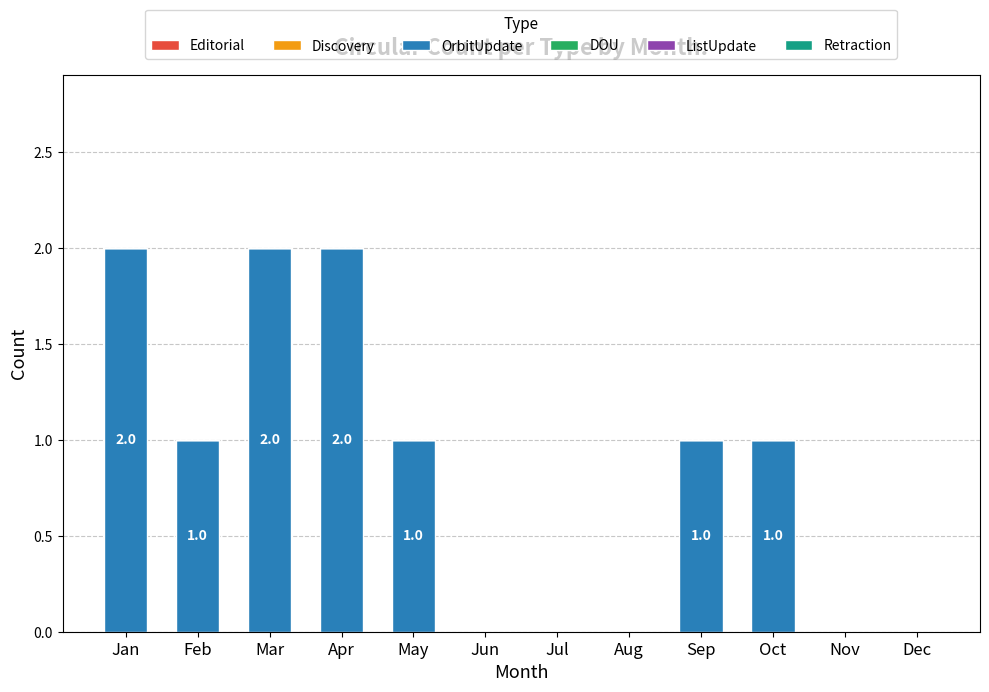

Reading left to right, extract all data points from this chart.

Jan=2	Feb=1	Mar=2	Apr=2	May=1	Jun=0	Jul=0	Aug=0	Sep=1	Oct=1	Nov=0	Dec=0